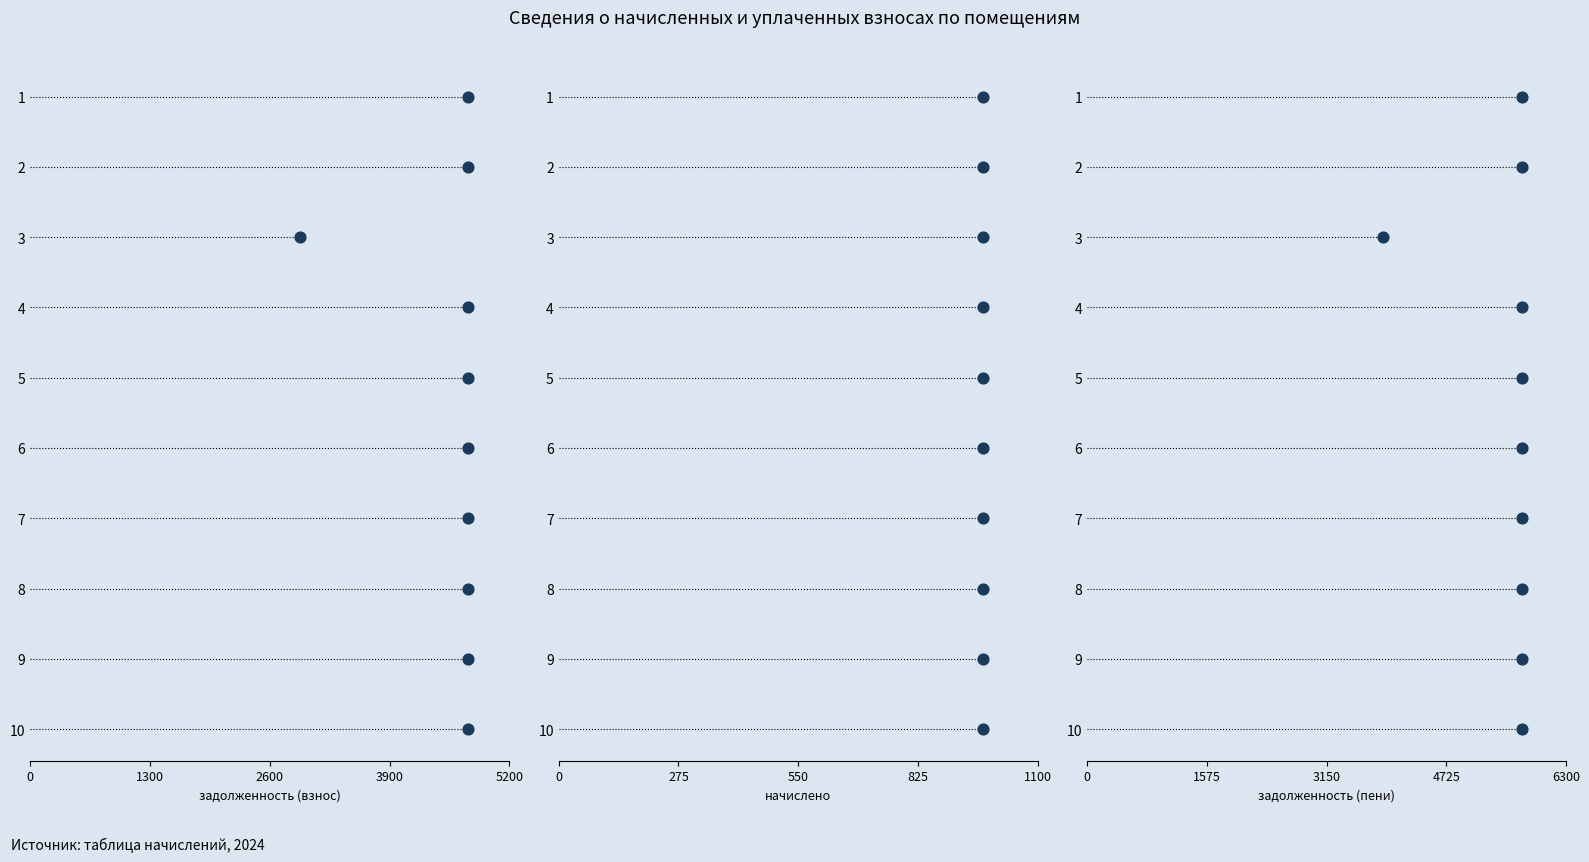

Which series has the largest Y range (max minus min)?

задолженность (взнос)